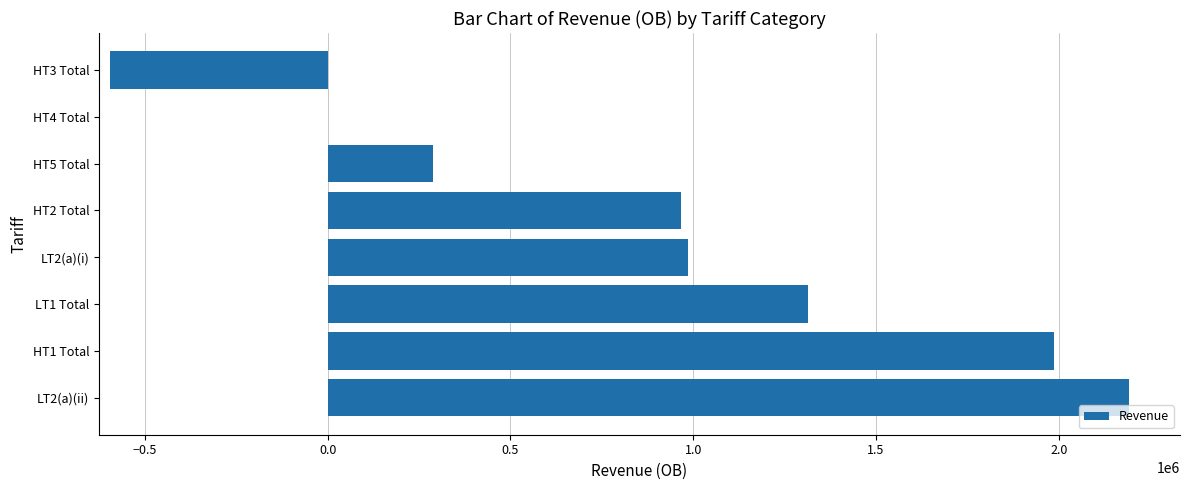

Is it true that the value at HT2 Total is 1410309.9?

False